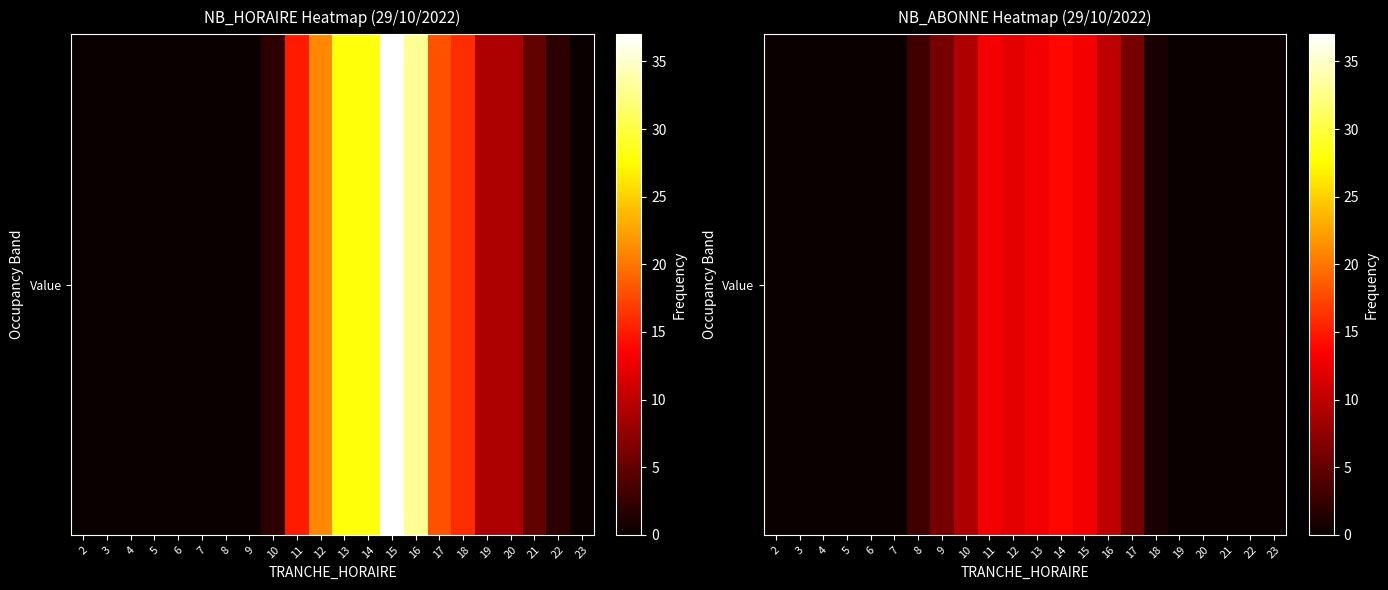

Which has a higher value, 16 or 15?

15